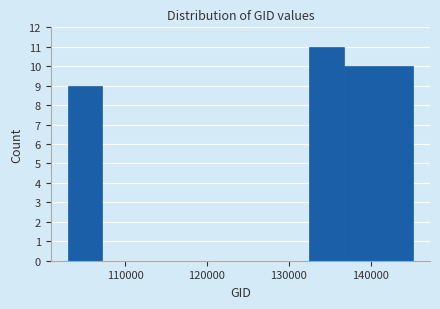

Reading left to right, transcribe this chart: for each bar, give the range it covers on the x-axis and its height. Neither the bar edges nor the heights are printed on the chart, so give them approximately, as read against the axes.

103000 to 107000: 9
107000 to 111000: 0
111000 to 116000: 0
116000 to 120000: 0
120000 to 124000: 0
124000 to 128000: 0
128000 to 132000: 0
132000 to 137000: 11
137000 to 141000: 10
141000 to 145000: 10